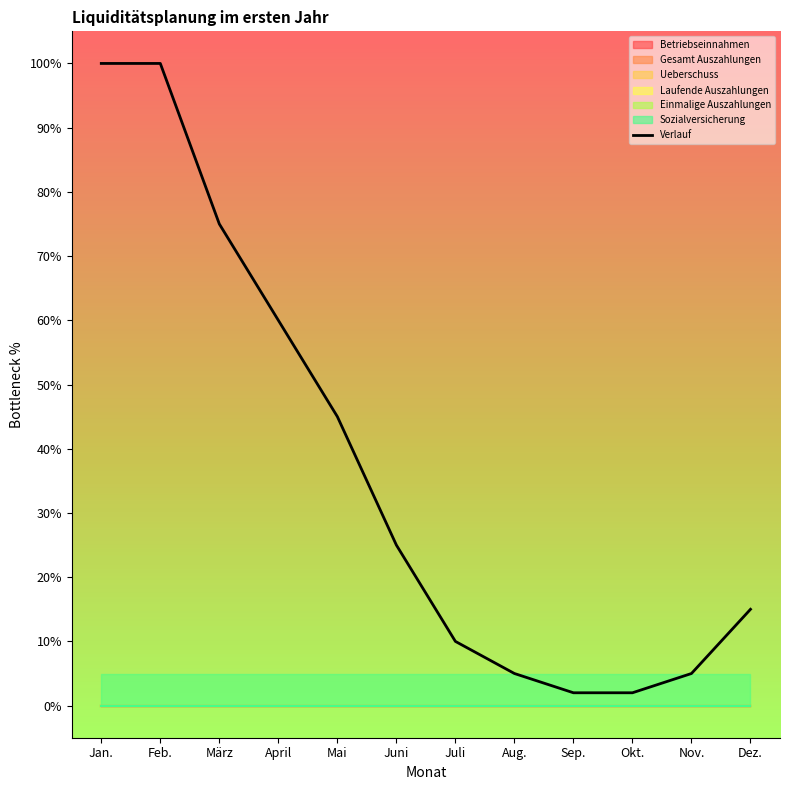

What is the difference between the values at Dez. and Sep.?

13